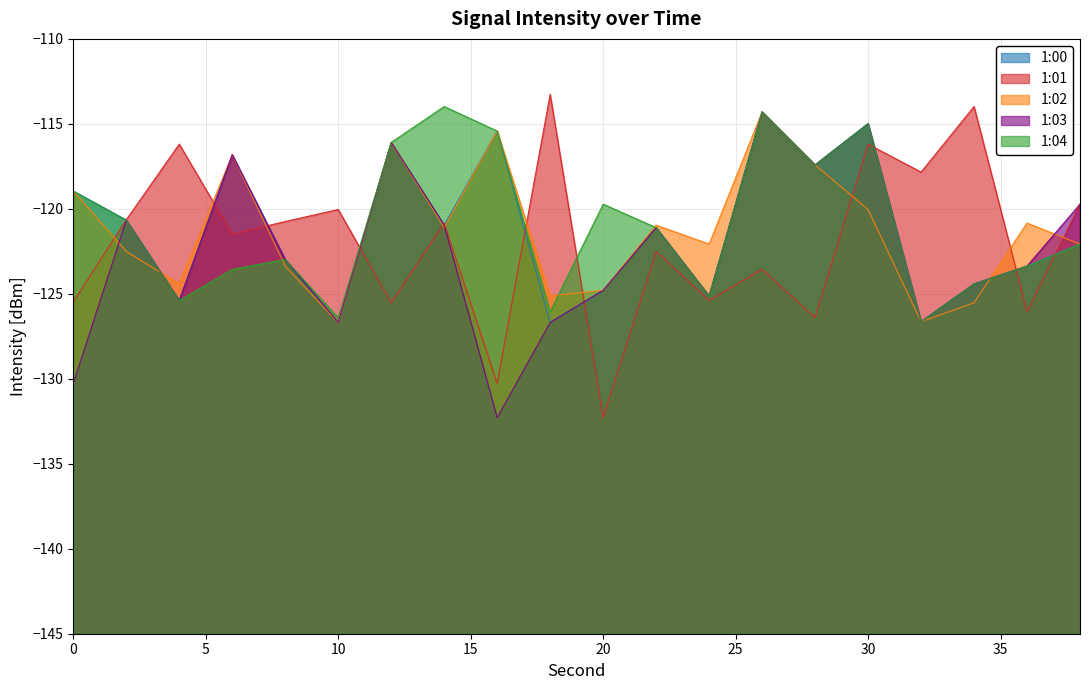

What is the maximum value for 1:04?

-114.0